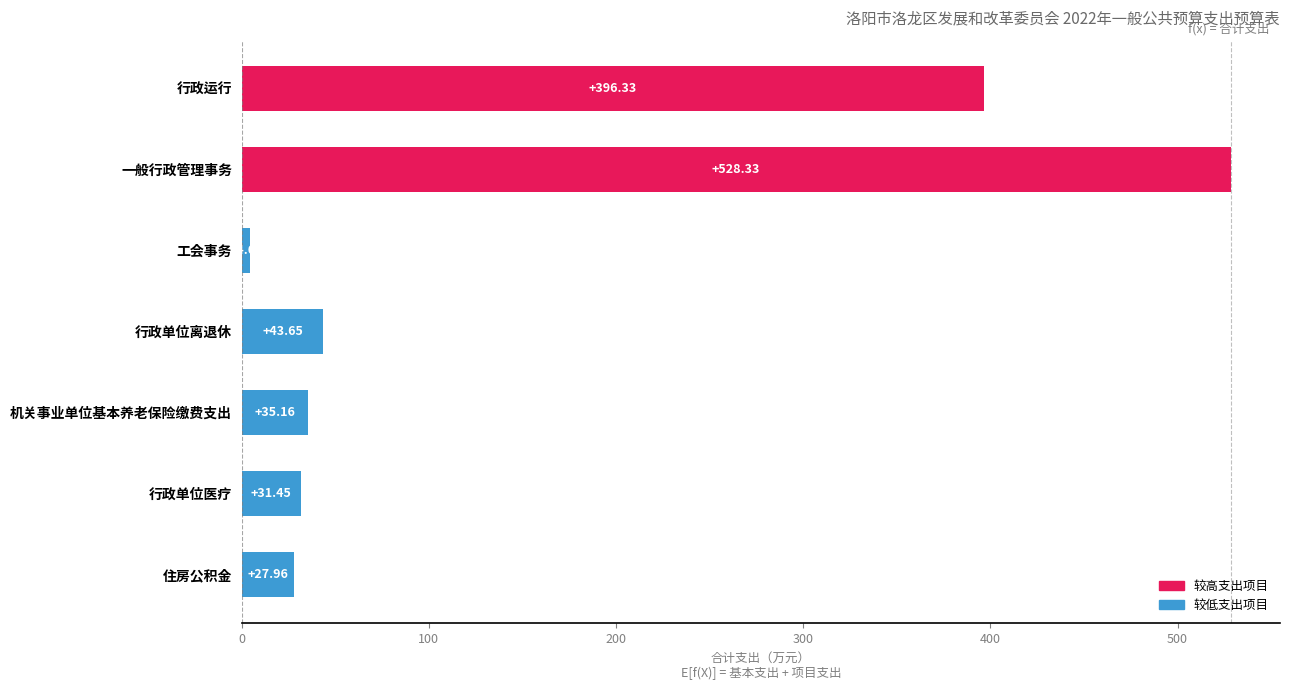

List the labels in order of value, largest first.

一般行政管理事务, 行政运行, 行政单位离退休, 机关事业单位基本养老保险缴费支出, 行政单位医疗, 住房公积金, 工会事务